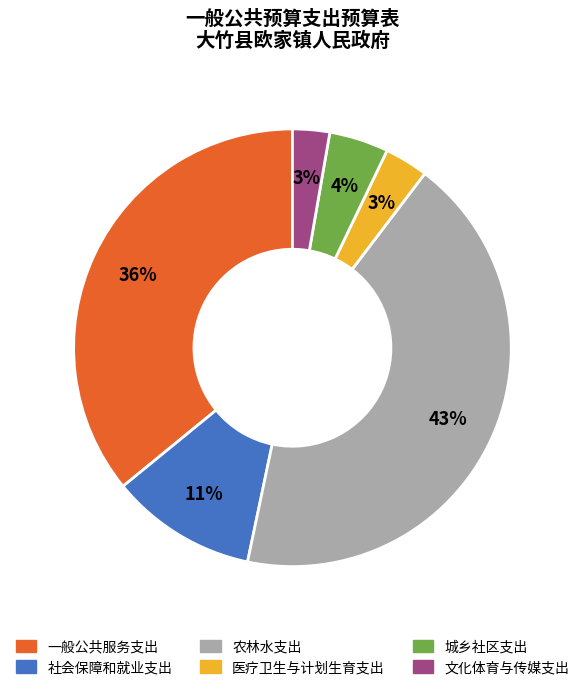

To the nearest percent, what is the average slice percentage?

17%